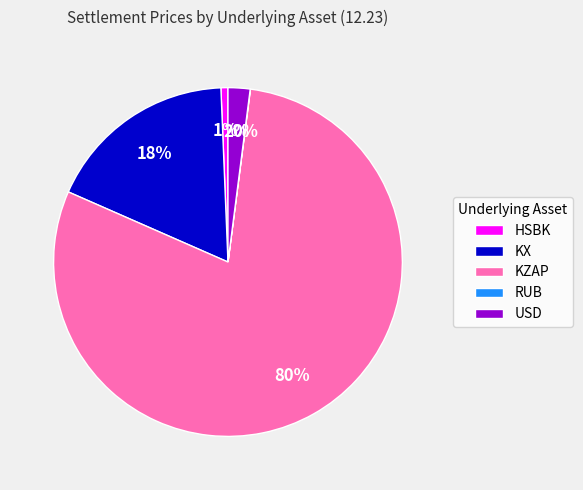

The KX slice represents 10% of the pie. True or false?

False